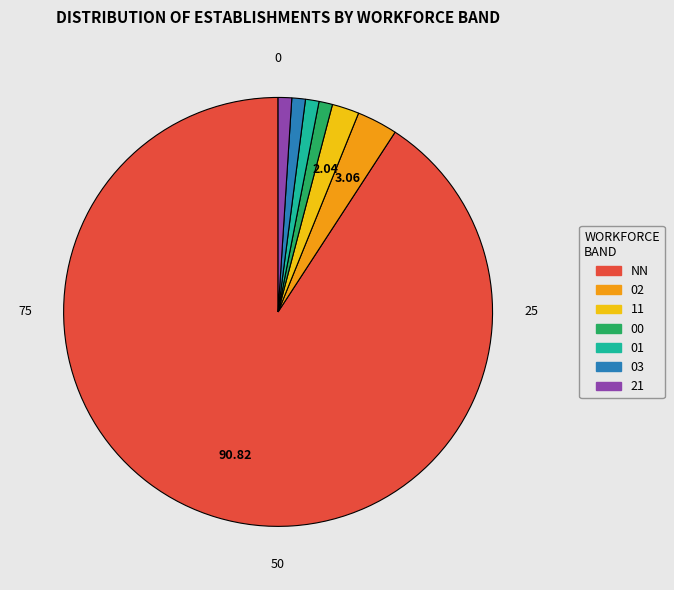

How many segments does this pie chart have?

7